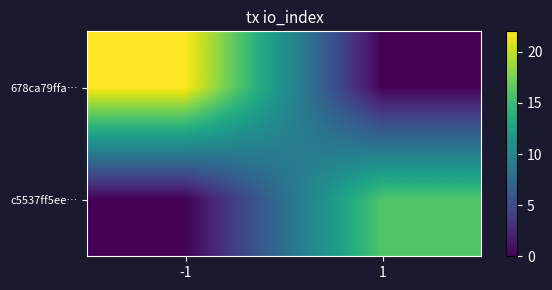

Between -1 and 1, which series saw the biggest shift?

678ca79ffa…